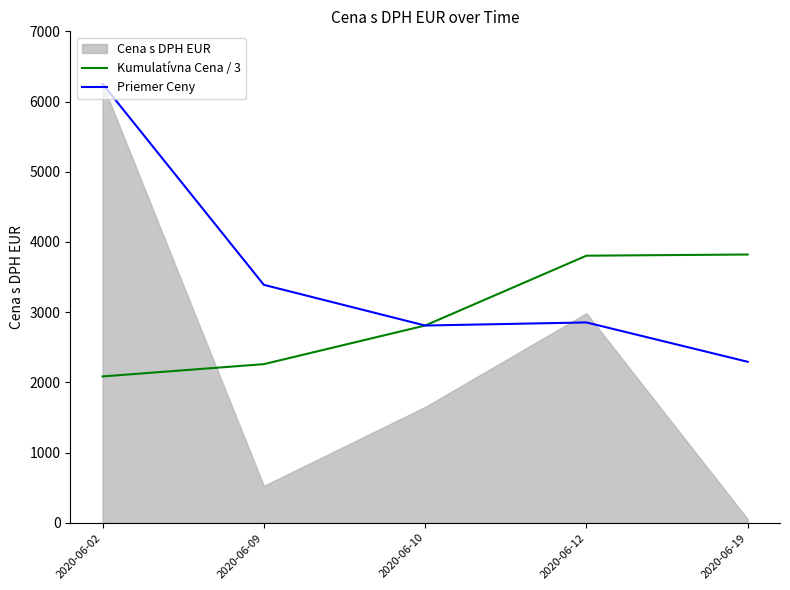

What is the sum of all Priemer Ceny values?

17595.4